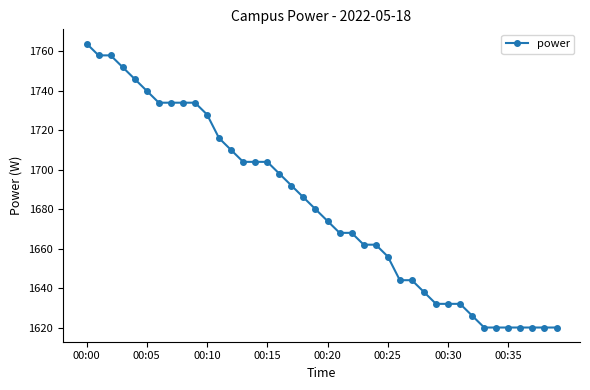

What is the sum of all values?

67254